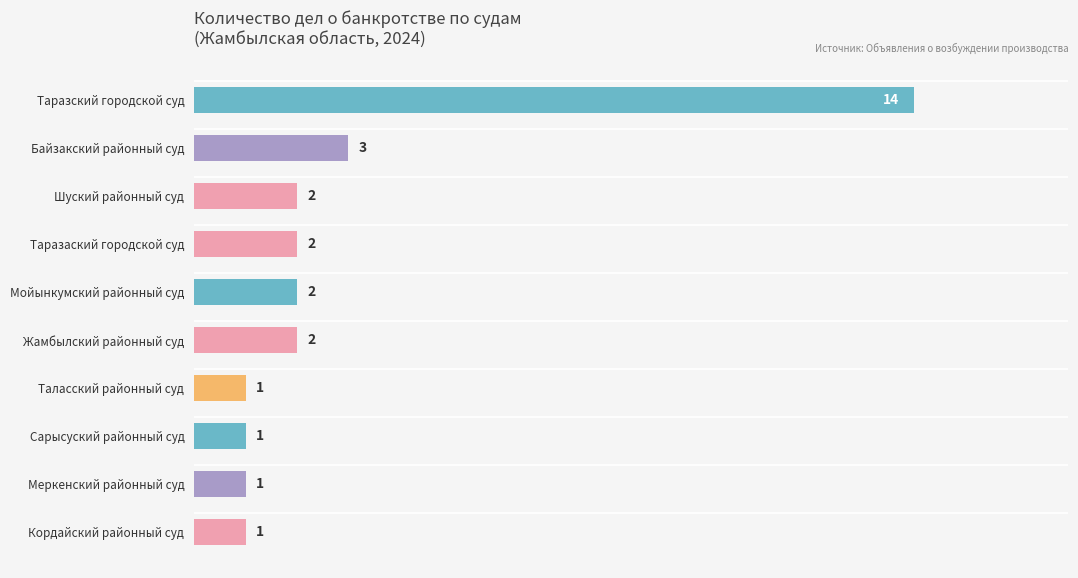

How many series are shown in this chart?

1